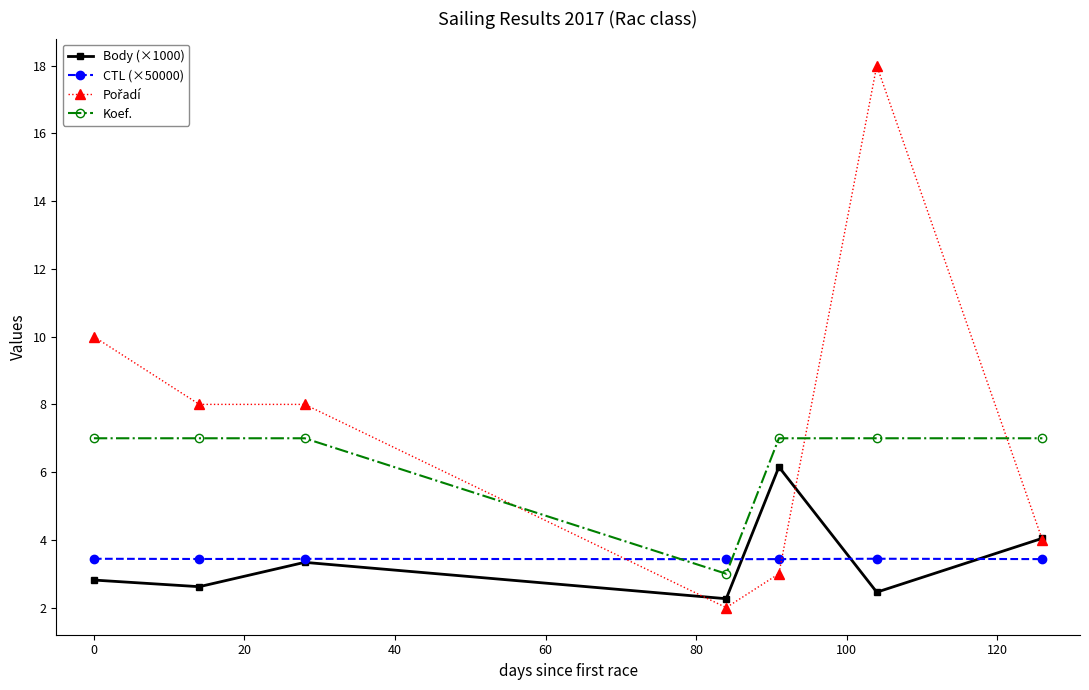

What is the value of the Koef. point at the 3rd from the left?

7.0